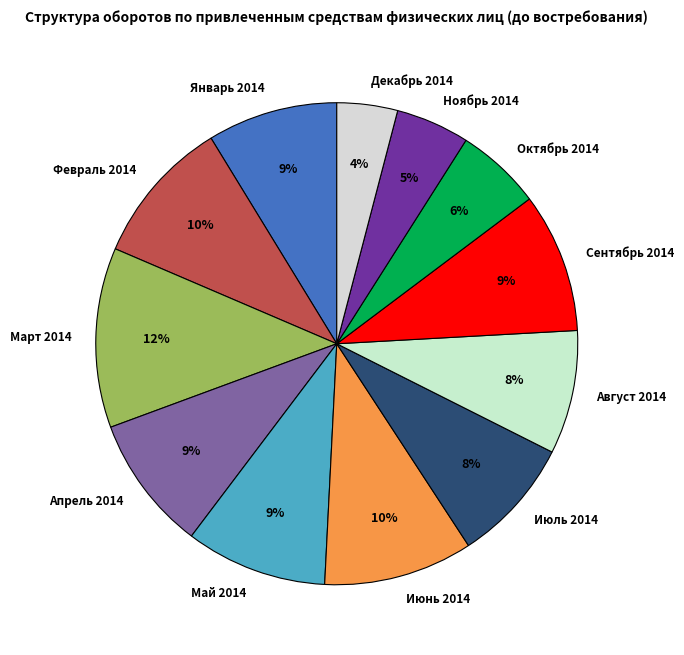

Count the number of slices in the pie.

12